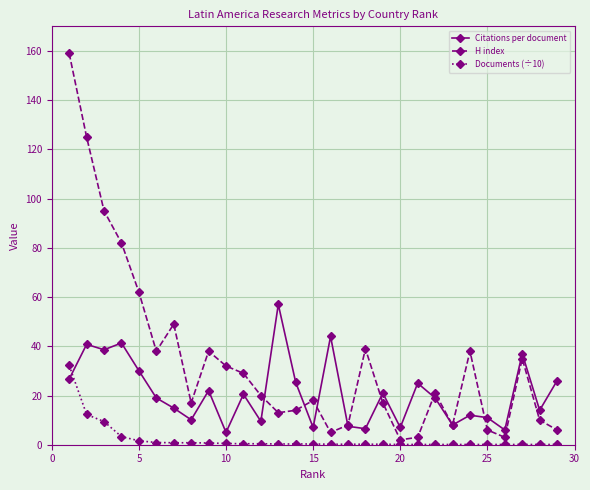

What is the greatest value displayed?

159.0